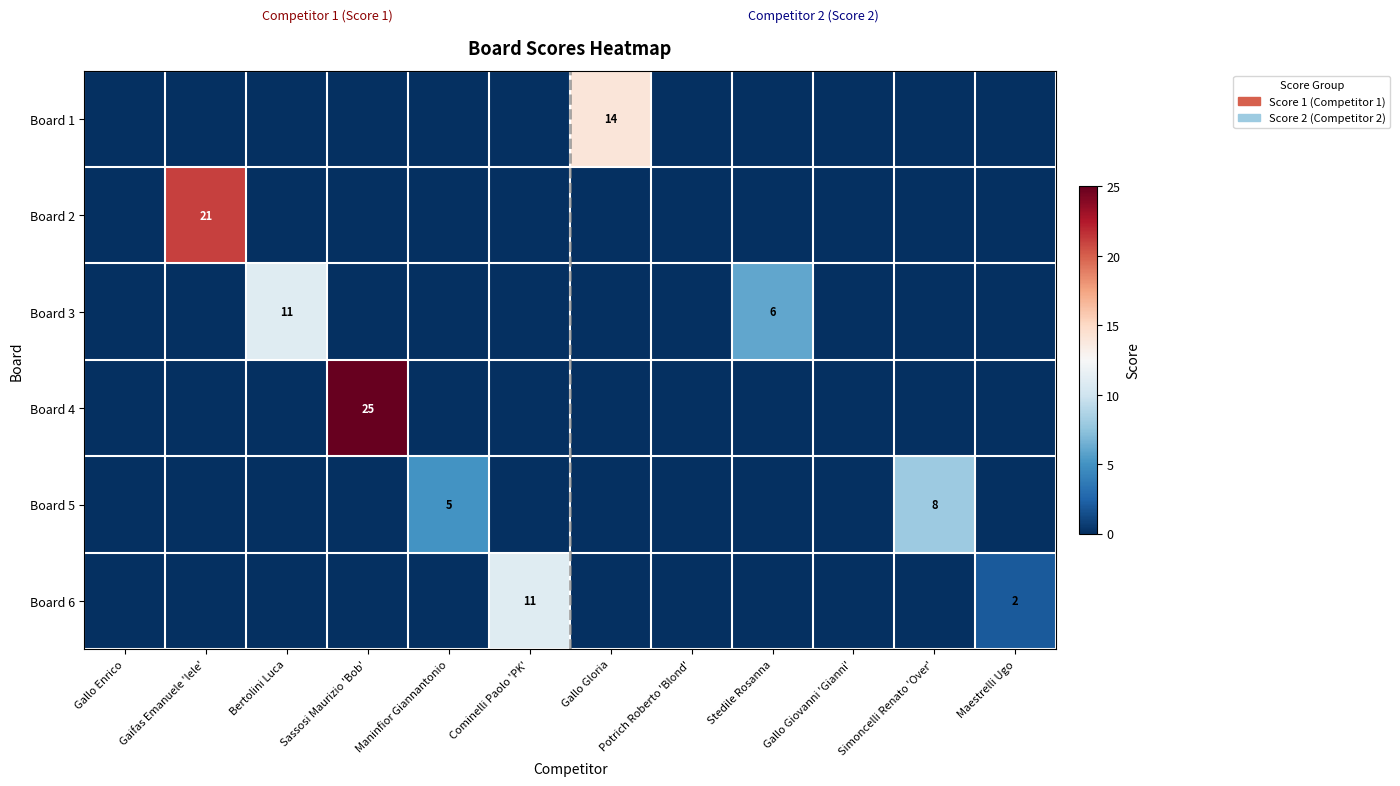

The Board 5 series shows 11 at Simoncelli Renato 'Over'. True or false?

False